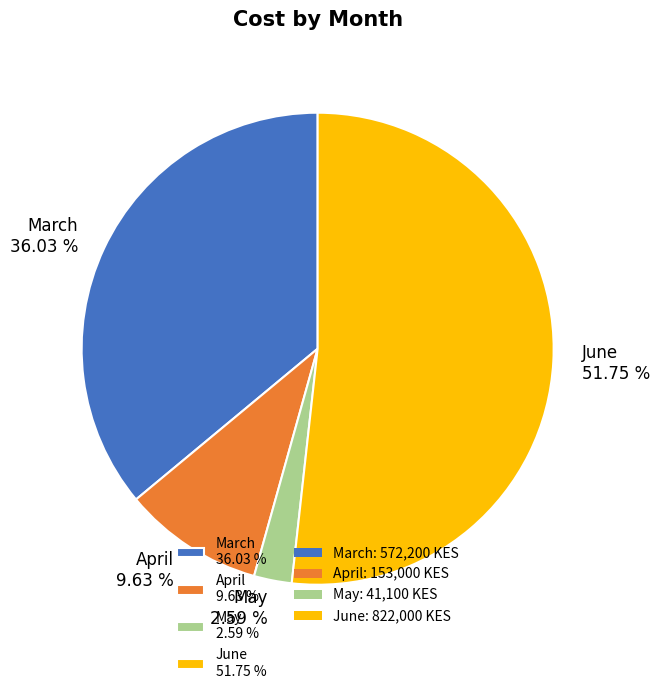

Rank the categories by value from lowest to highest.

May 2.59 %, April 9.63 %, March 36.03 %, June 51.75 %